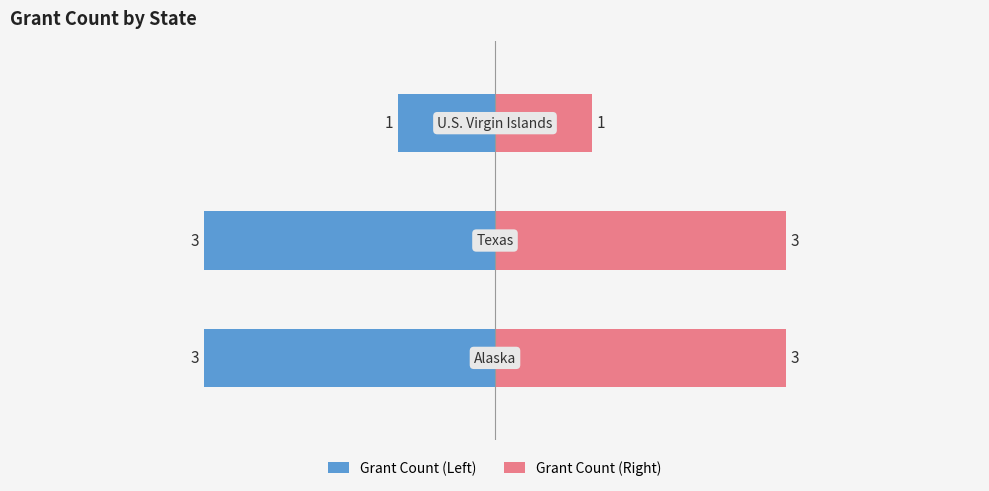

How many values in the Grant Count (Left) series exceed -3?

1